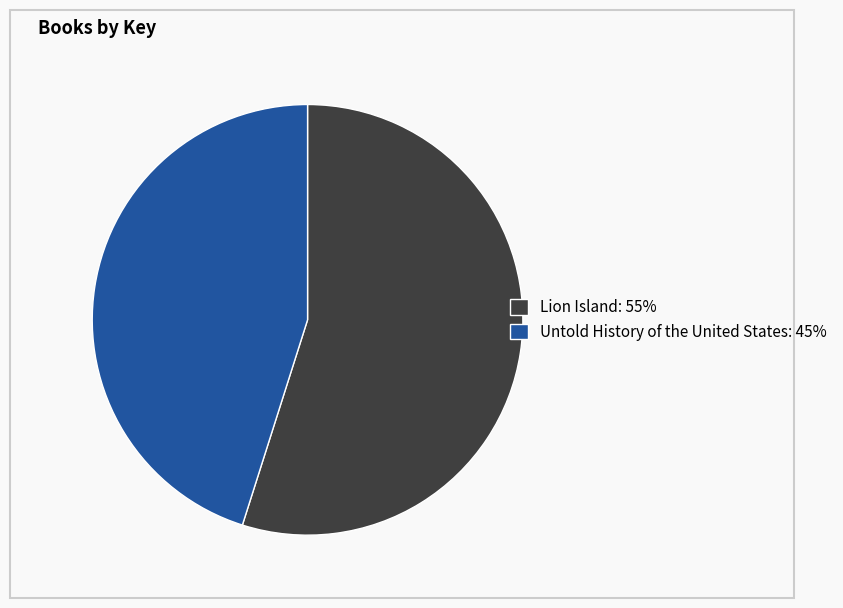

Which category has the biggest portion of the pie?

Lion Island